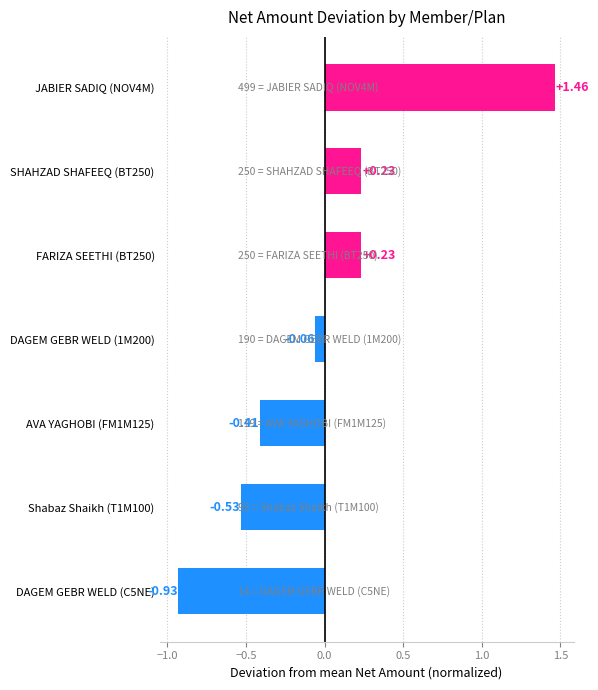

What is the sum of the values at DAGEM GEBR WELD (C5NE) and Shabaz Shaikh (T1M100)?

-1.5